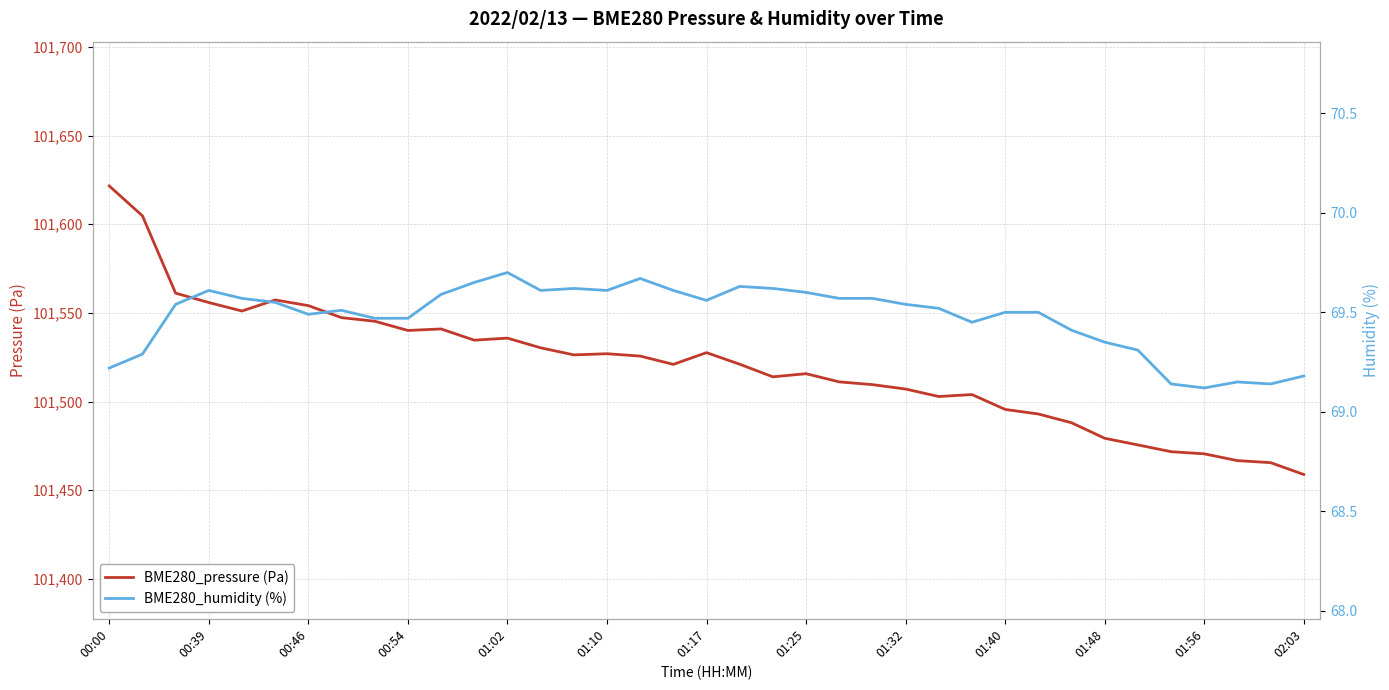

In BME280_humidity (%), how many points are lower than both neighbors (excluding endpoints)?

7